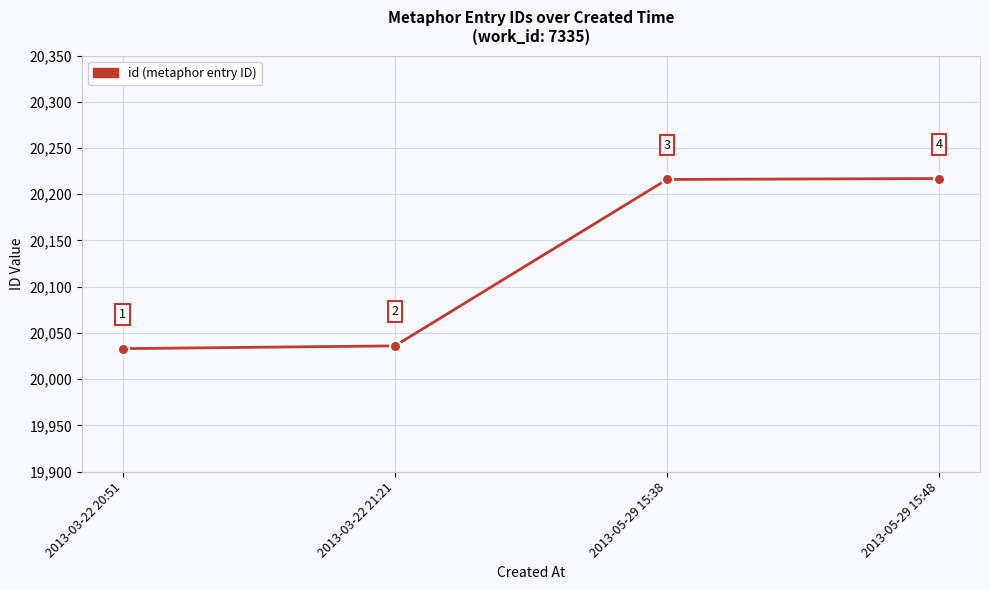

What position from the right is 2013-05-29 15:48?

1